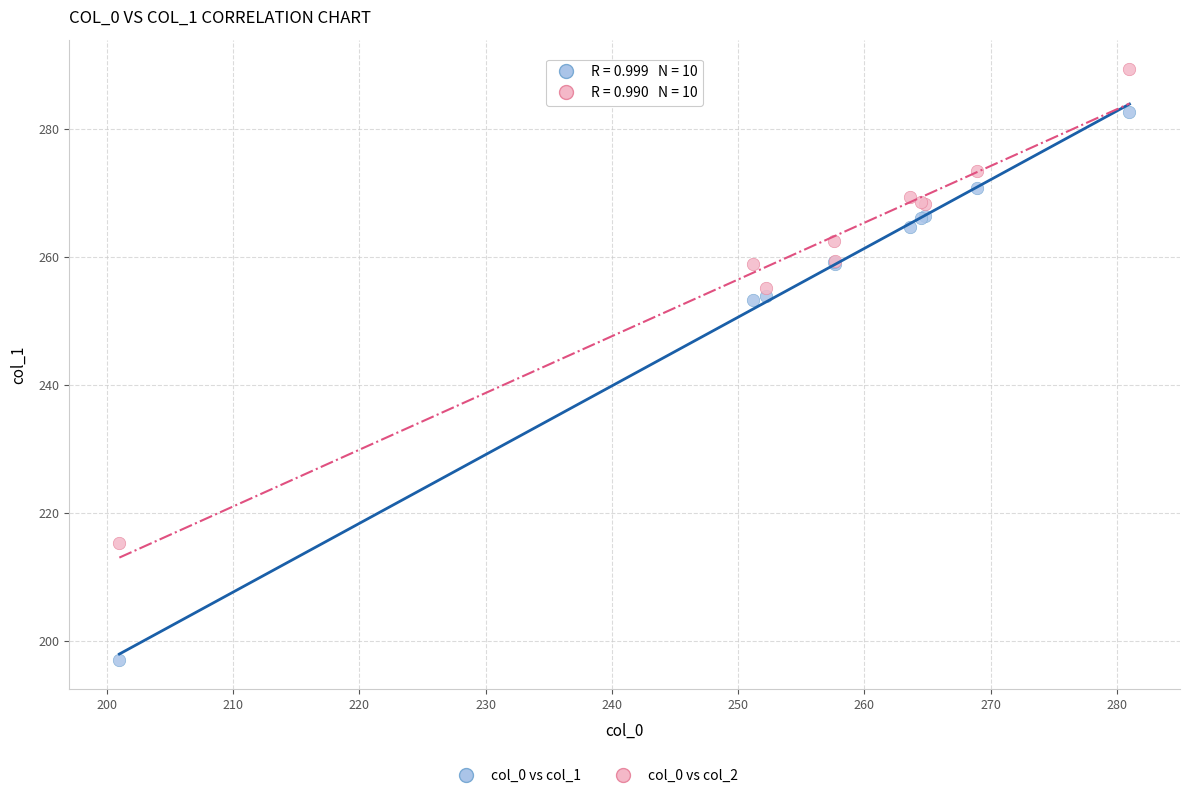

What is the X range (max minus min) for the scatter plot?

80.0